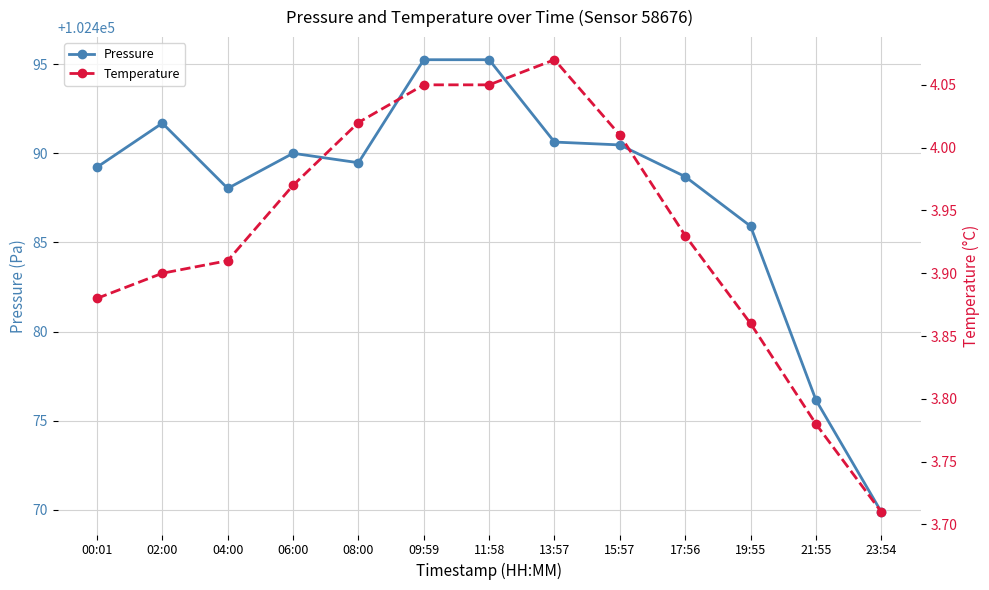

Reading left to right, list all the values displayed in this chart.

Pressure: 102489.2	102491.7	102488.0	102490.0	102489.5	102495.2	102495.2	102490.6	102490.5	102488.7	102485.9	102476.2	102469.9
Temperature: 3.9	3.9	3.9	4.0	4.0	4.0	4.0	4.1	4.0	3.9	3.9	3.8	3.7